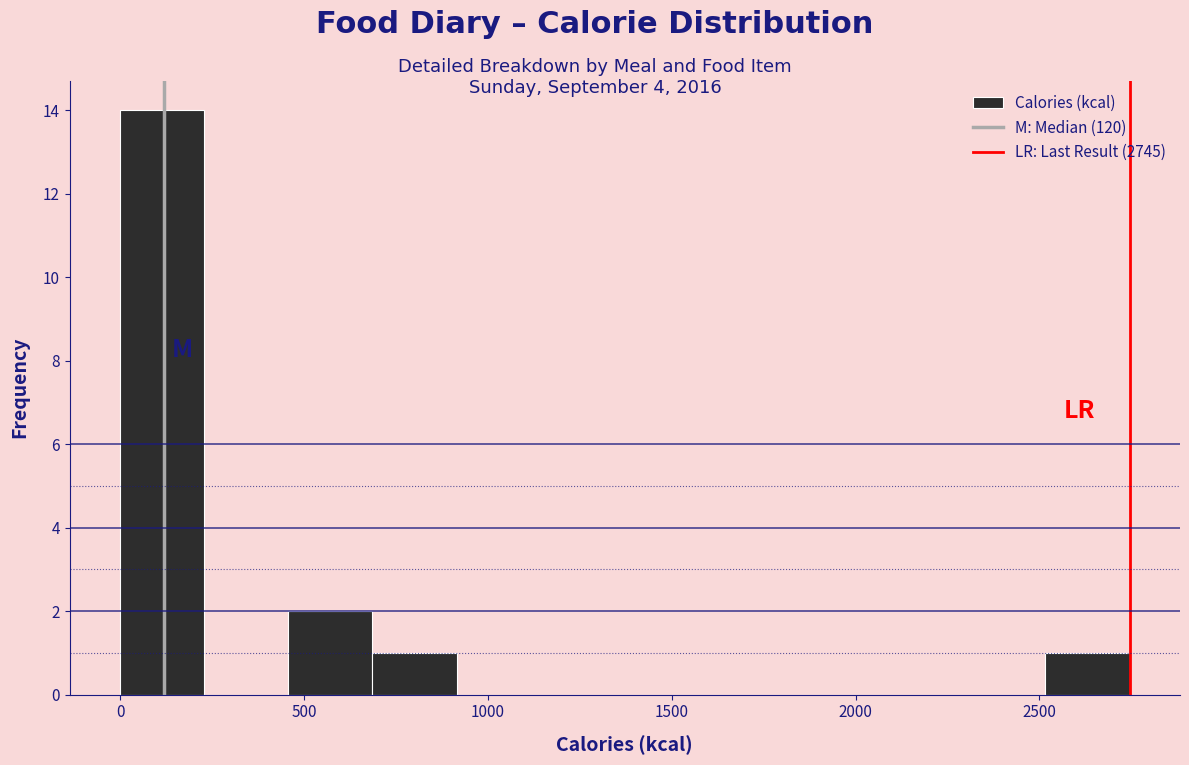

Reading left to right, list every bar in this chart as the range it spans on the x-axis followed by its height. Neither the bar edges nor the heights are printed on the chart, so give them approximately, as read against the axes.

0 to 250: 14
250 to 450: 0
450 to 700: 2
700 to 900: 1
900 to 1150: 0
1150 to 1350: 0
1350 to 1600: 0
1600 to 1850: 0
1850 to 2050: 0
2050 to 2300: 0
2300 to 2500: 0
2500 to 2750: 1